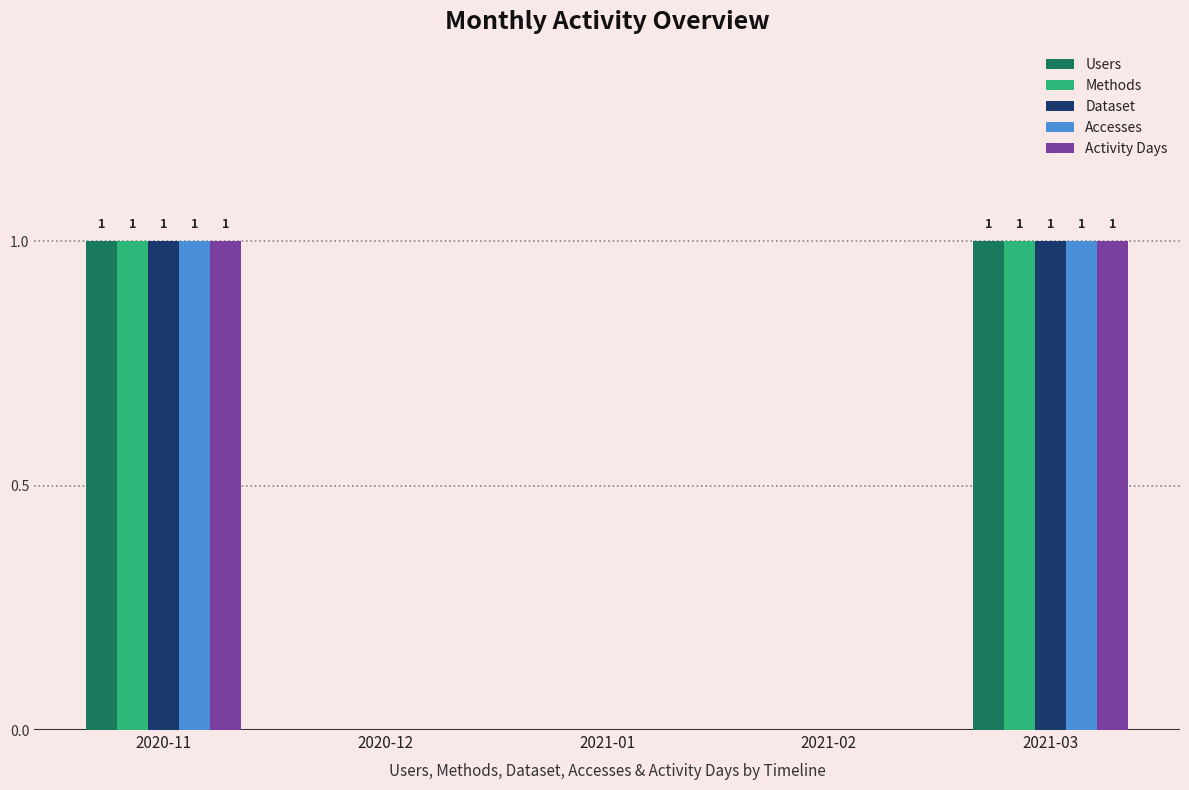

The value of Dataset at 2020-11 is 0. True or false?

False